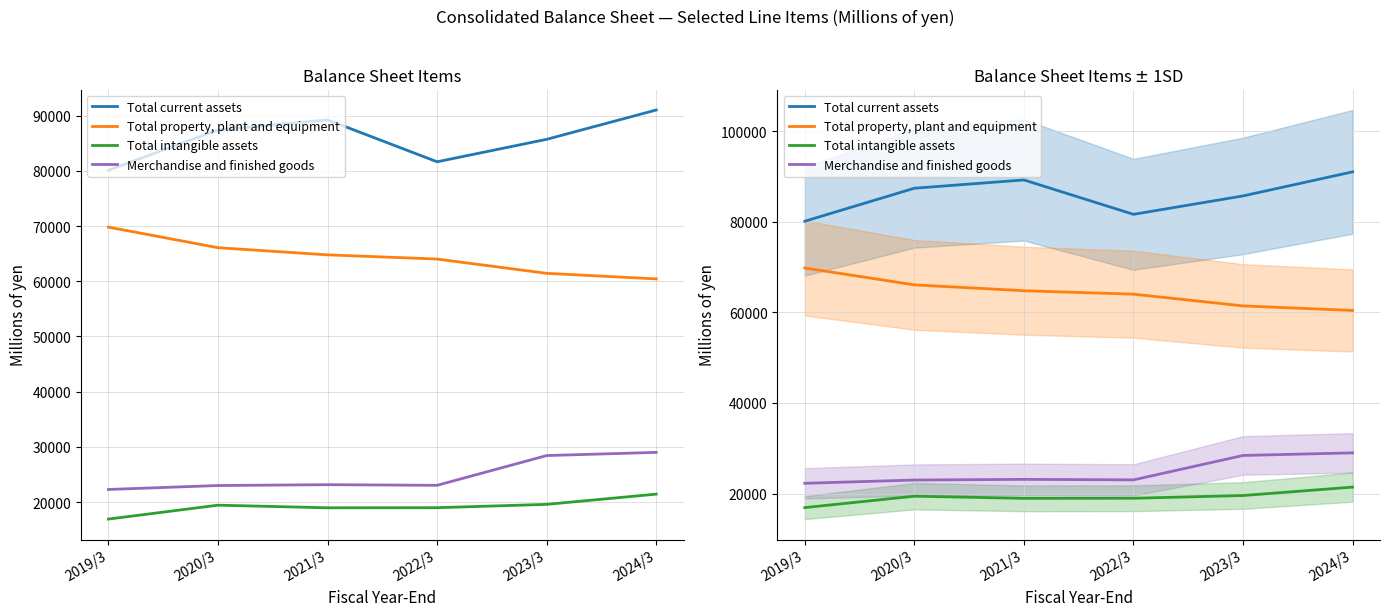

True or false: Total property, plant and equipment has more than 1 points higher than both neighbors.

False